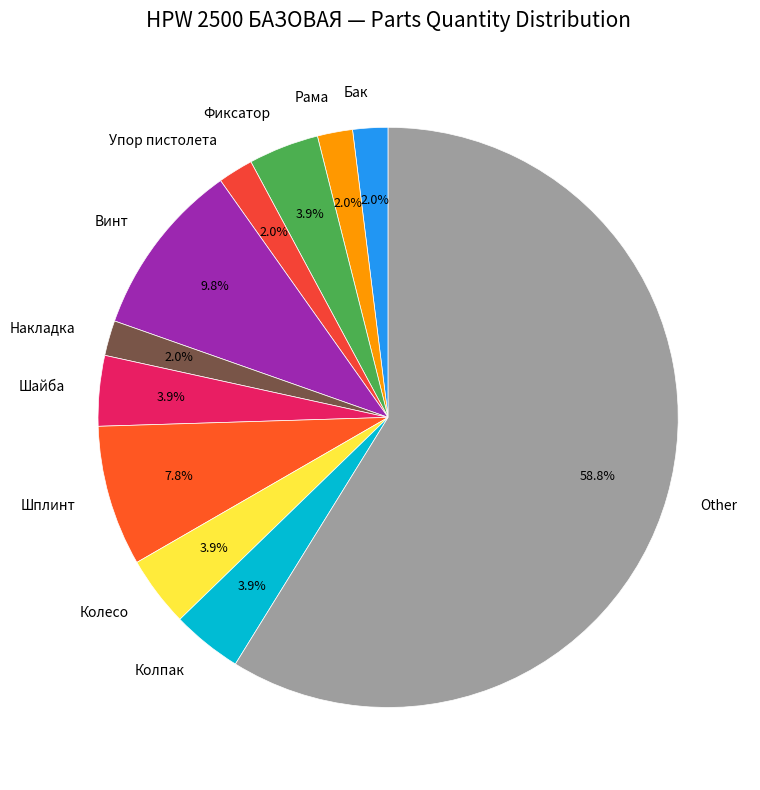

Which category accounts for the majority?

Other